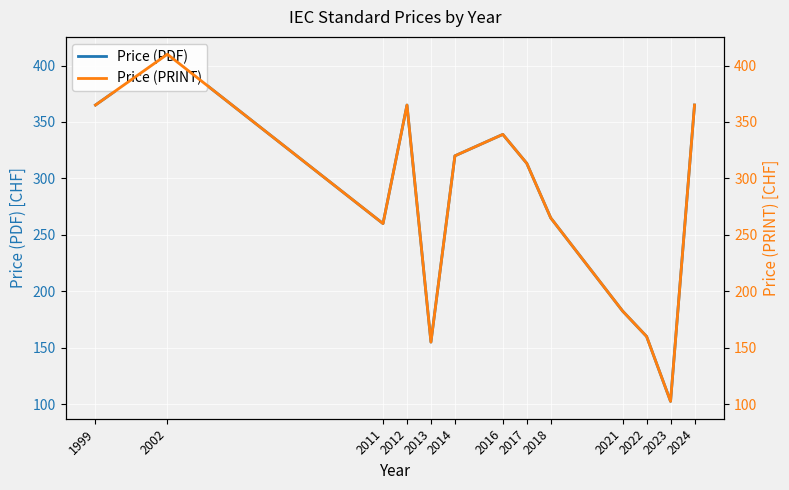

Rank the series at 2023 from highest to lowest value.

Price (PDF), Price (PRINT)